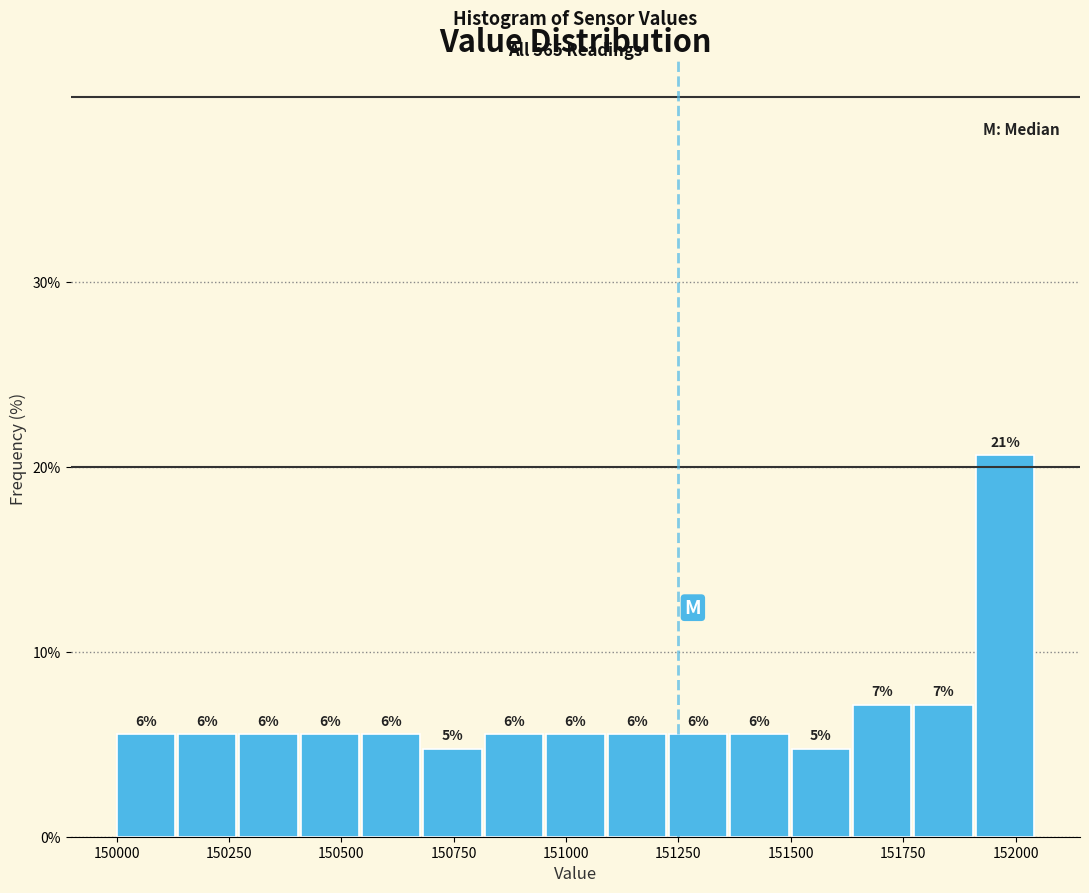

Read against the x-axis, roughly where is the centre of the tallest bar?

152000